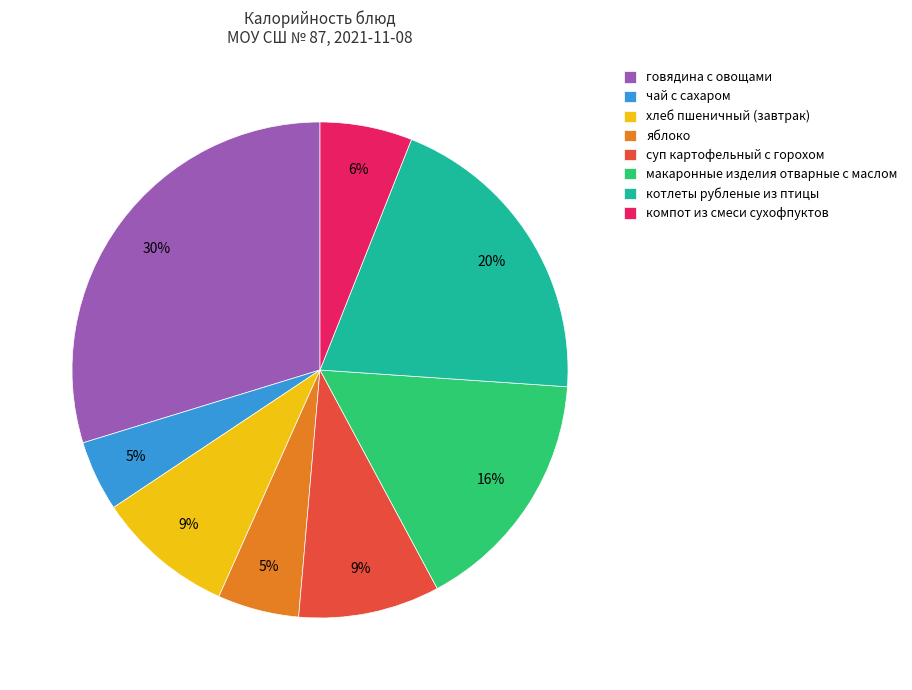

The котлеты рубленые из птицы slice represents 12% of the pie. True or false?

False